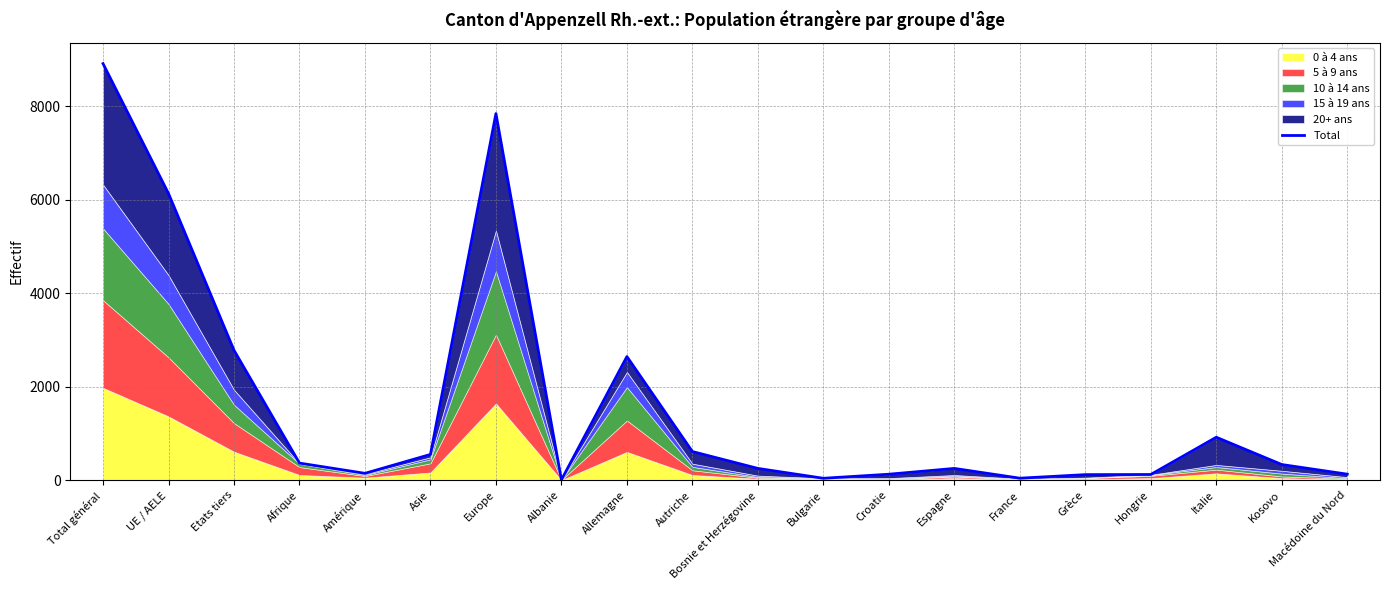

Is it true that the value at Amérique is 91?

False